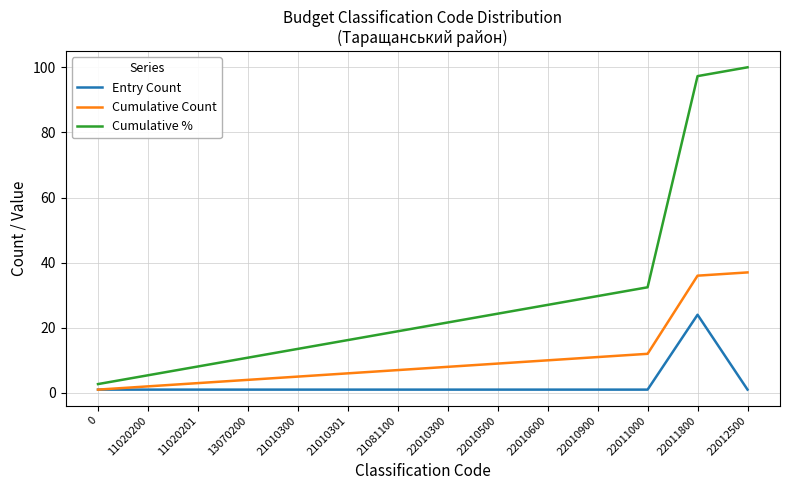

Reading left to right, list all the values displayed in this chart.

Entry Count: 1.0	1.0	1.0	1.0	1.0	1.0	1.0	1.0	1.0	1.0	1.0	1.0	24.0	1.0
Cumulative Count: 1.0	2.0	3.0	4.0	5.0	6.0	7.0	8.0	9.0	10.0	11.0	12.0	36.0	37.0
Cumulative %: 2.7	5.4	8.1	10.8	13.5	16.2	18.9	21.6	24.3	27.0	29.7	32.4	97.3	100.0